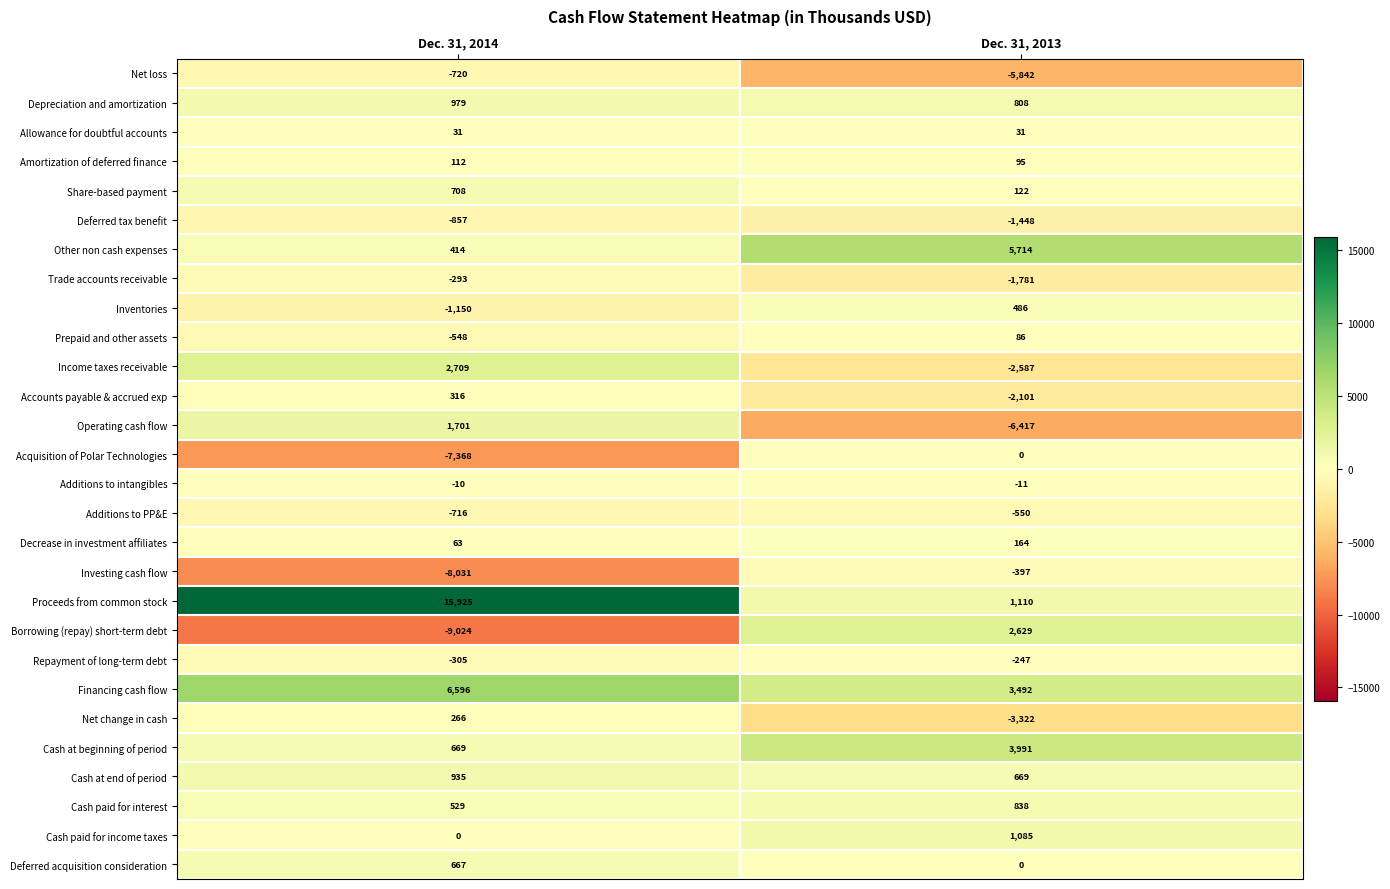

At how many categories does at least one series exceed 576?

2